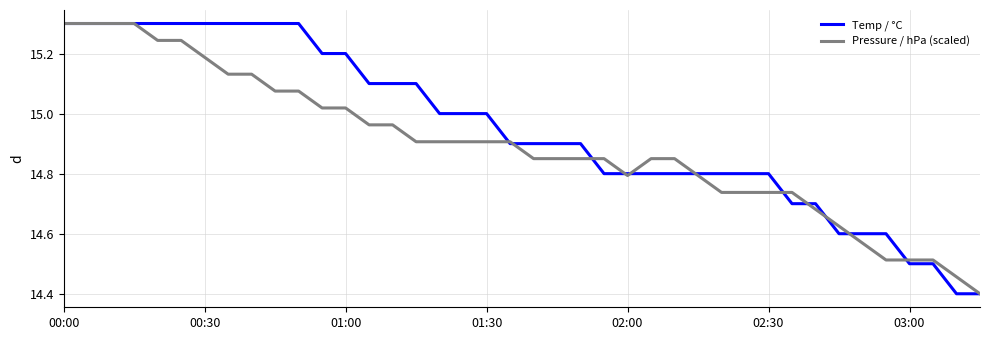

What is the greatest value displayed?

15.3